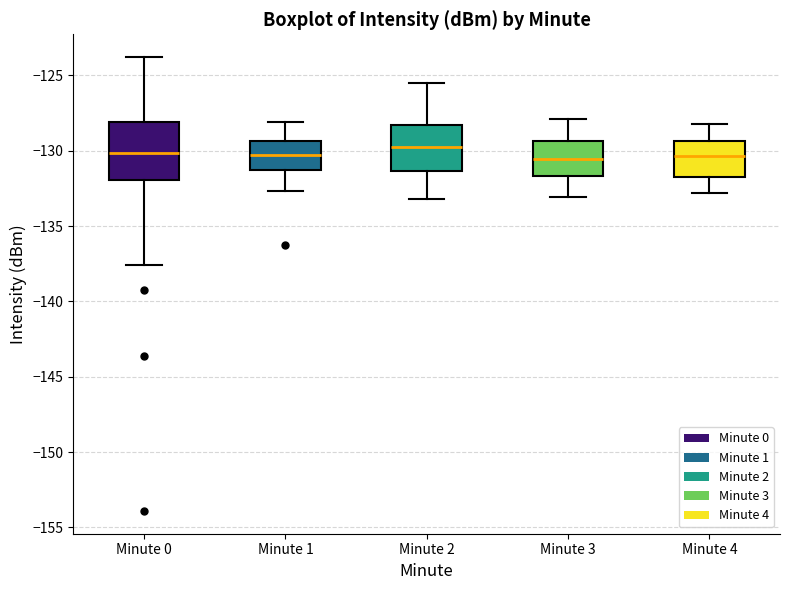

Reading left to right, read every box against the y-axis: the position of its median line, the range the box covers, and the ends of its whiskers. The values are not printed on the chart, so give them approximately, as read against the axis.

Minute 0: median -130.0, box -132.0 to -128.0, whiskers -137.5 to -124.0
Minute 1: median -130.5, box -131.5 to -129.5, whiskers -132.5 to -128.0
Minute 2: median -129.5, box -131.5 to -128.5, whiskers -133.0 to -125.5
Minute 3: median -130.5, box -131.5 to -129.5, whiskers -133.0 to -128.0
Minute 4: median -130.5, box -132.0 to -129.5, whiskers -133.0 to -128.0